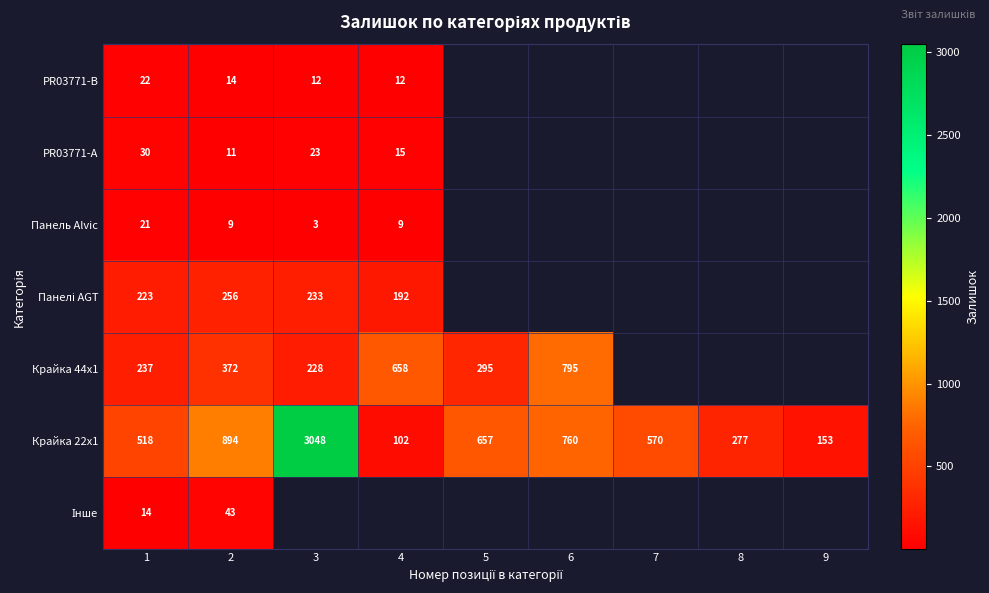

At which category is the sum across all series the highest?

2